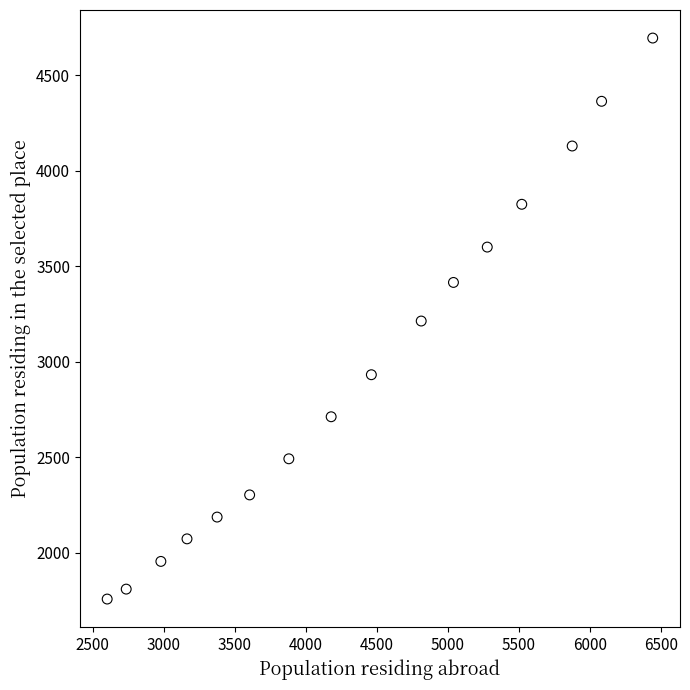

What is the range of Y values (max minus min)?

2936